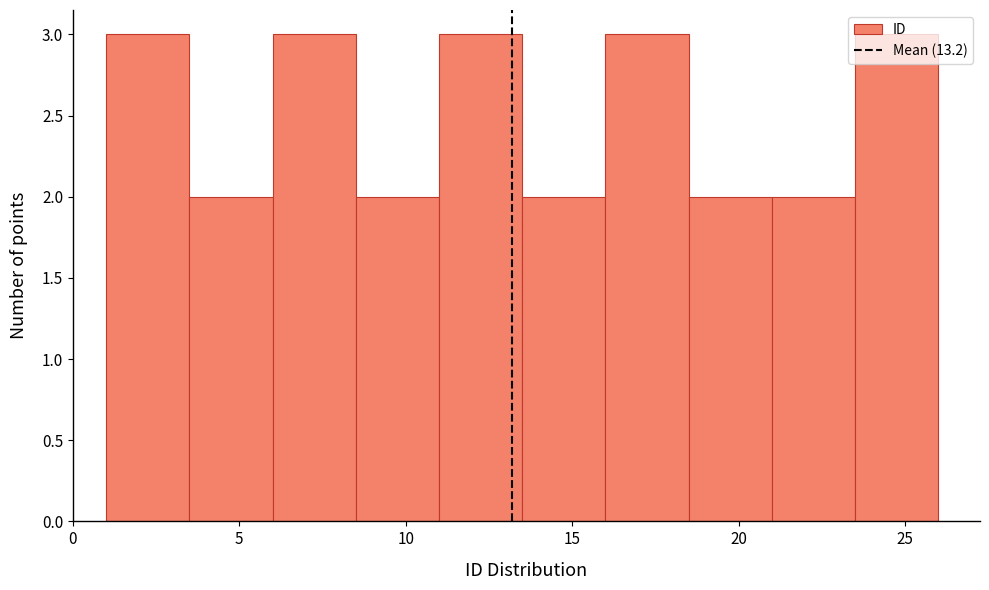

Reading left to right, transcribe this chart: for each bar, give the range it covers on the x-axis and its height. The values are not printed on the chart, so give them approximately, as read against the axis.

1.0 to 3.5: 3
3.5 to 6.0: 2
6.0 to 8.5: 3
8.5 to 11.0: 2
11.0 to 13.5: 3
13.5 to 16.0: 2
16.0 to 18.5: 3
18.5 to 21.0: 2
21.0 to 23.5: 2
23.5 to 26.0: 3